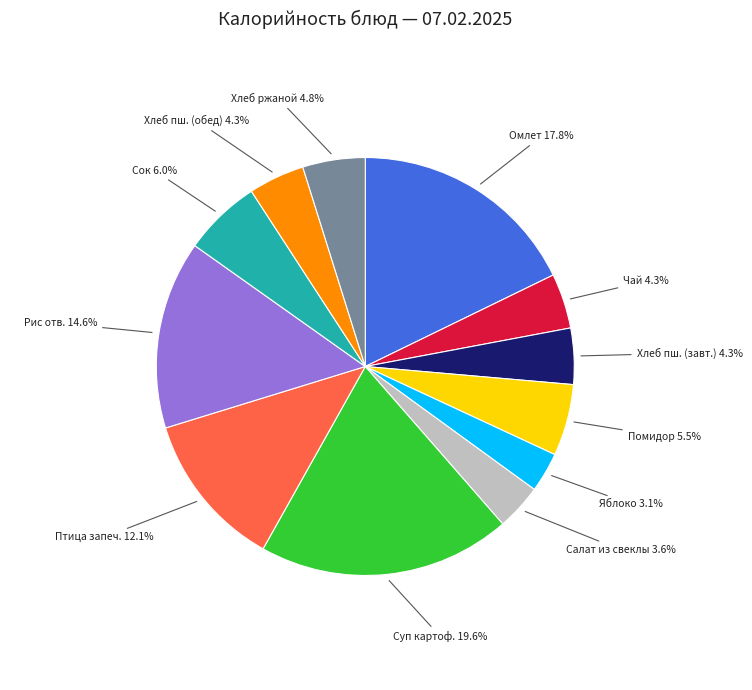

Does any single category account for the majority?

No